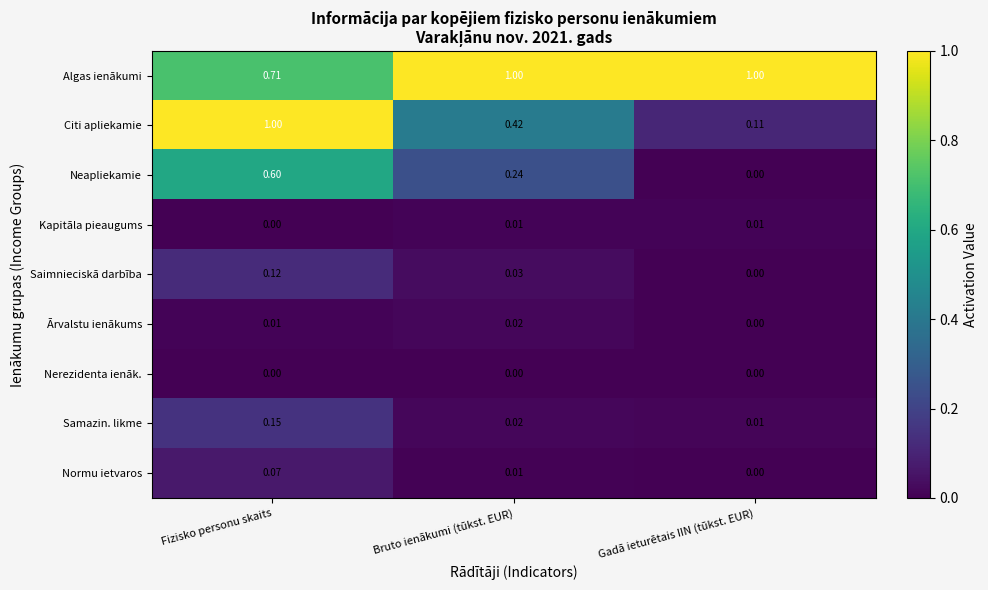

Which series changed the most between Fizisko personu skaits and Bruto ienākumi (tūkst. EUR)?

Citi apliekamie